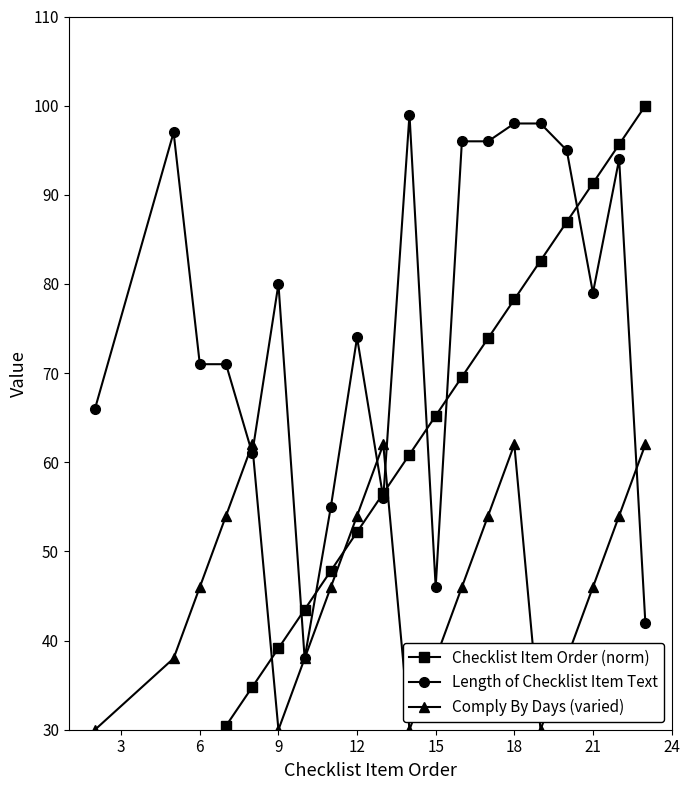

Reading left to right, what are all the values shown in this chart?

Checklist Item Order (norm): 8.7	21.7	26.1	30.4	34.8	39.1	43.5	47.8	52.2	56.5	60.9	65.2	69.6	73.9	78.3	82.6	87.0	91.3	95.7	100.0
Length of Checklist Item Text: 66.0	97.0	71.0	71.0	61.0	80.0	38.0	55.0	74.0	56.0	99.0	46.0	96.0	96.0	98.0	98.0	95.0	79.0	94.0	42.0
Comply By Days (varied): 30.0	38.0	46.0	54.0	62.0	30.0	38.0	46.0	54.0	62.0	30.0	38.0	46.0	54.0	62.0	30.0	38.0	46.0	54.0	62.0